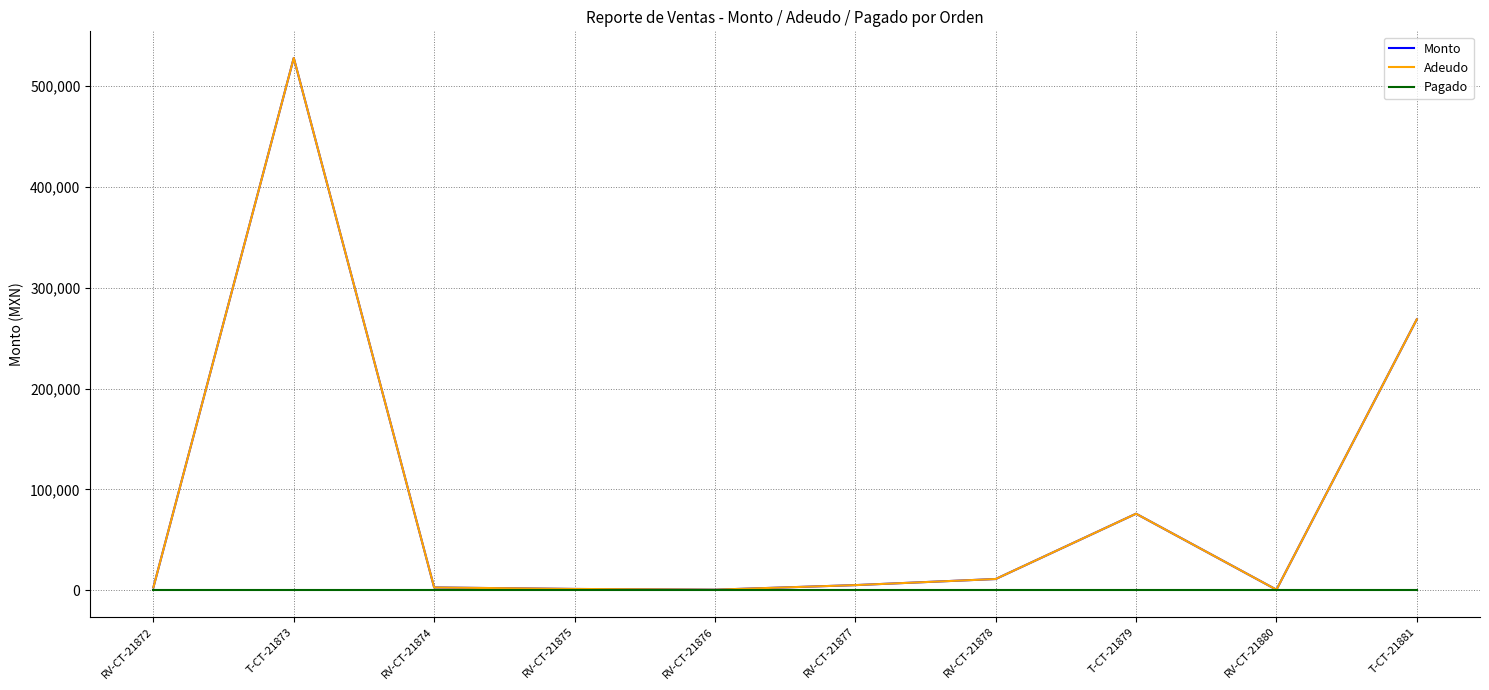

True or false: Adeudo and Monto intersect in this chart.

False